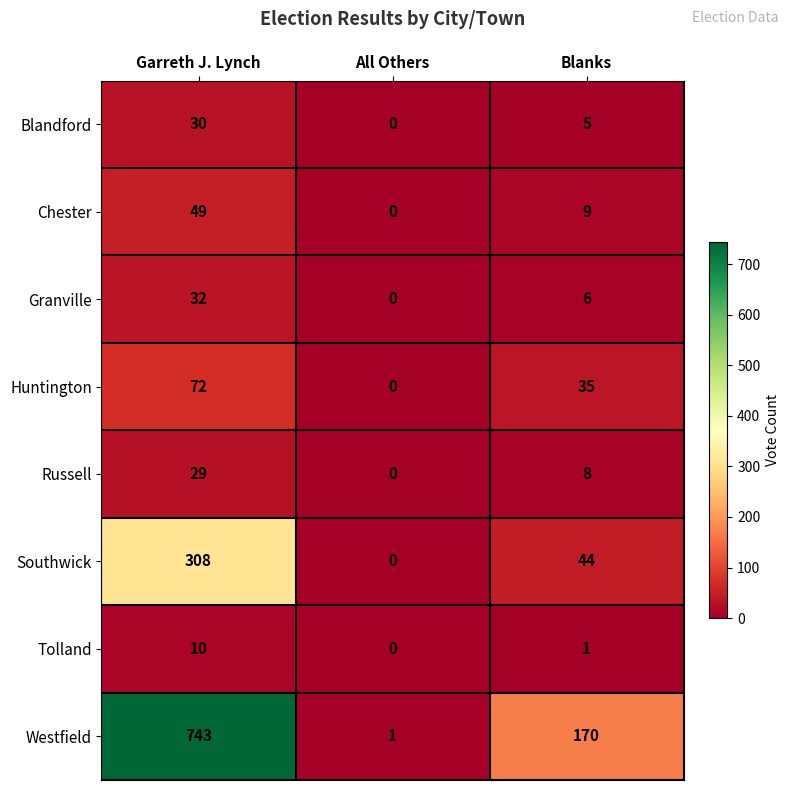

Is it true that Westfield equals 420 at Garreth J. Lynch?

False